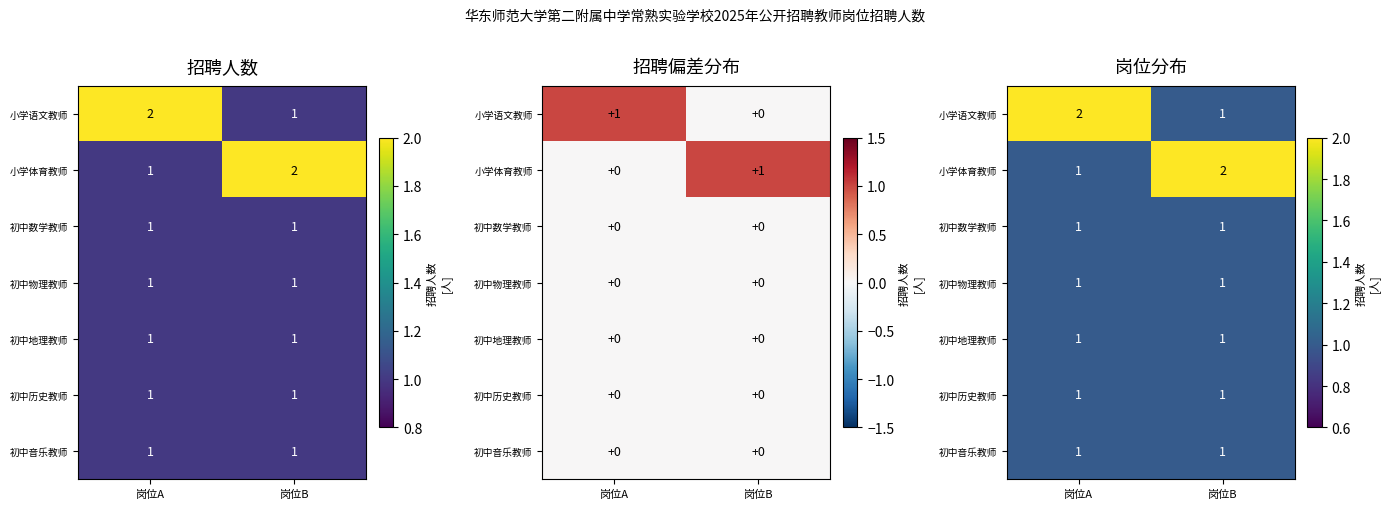

Count the number of categories in the chart.

2